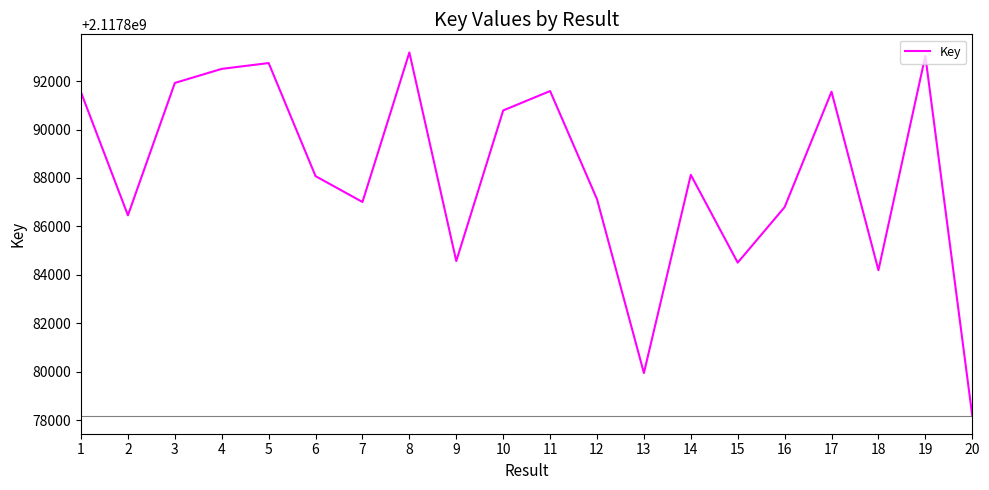

What is the ratio of the value at 14 to the value at 2?

1.0